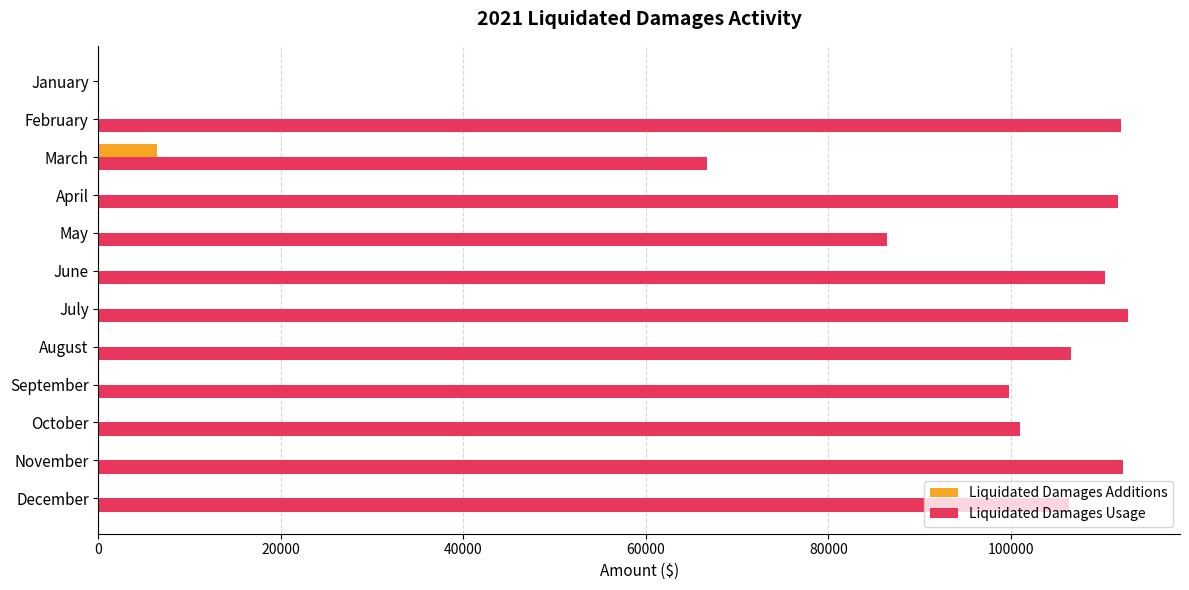

The value of Liquidated Damages Additions at October is 0.0. True or false?

True